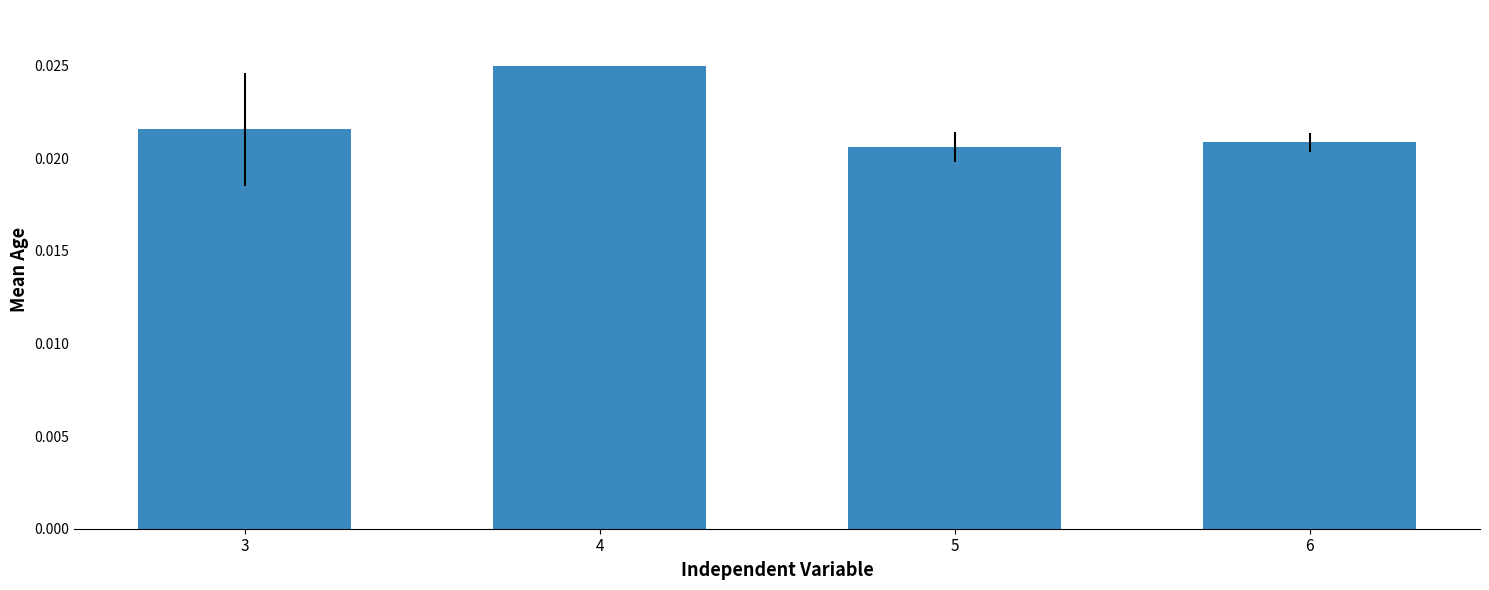

Between 3 and 4, which is larger?

4